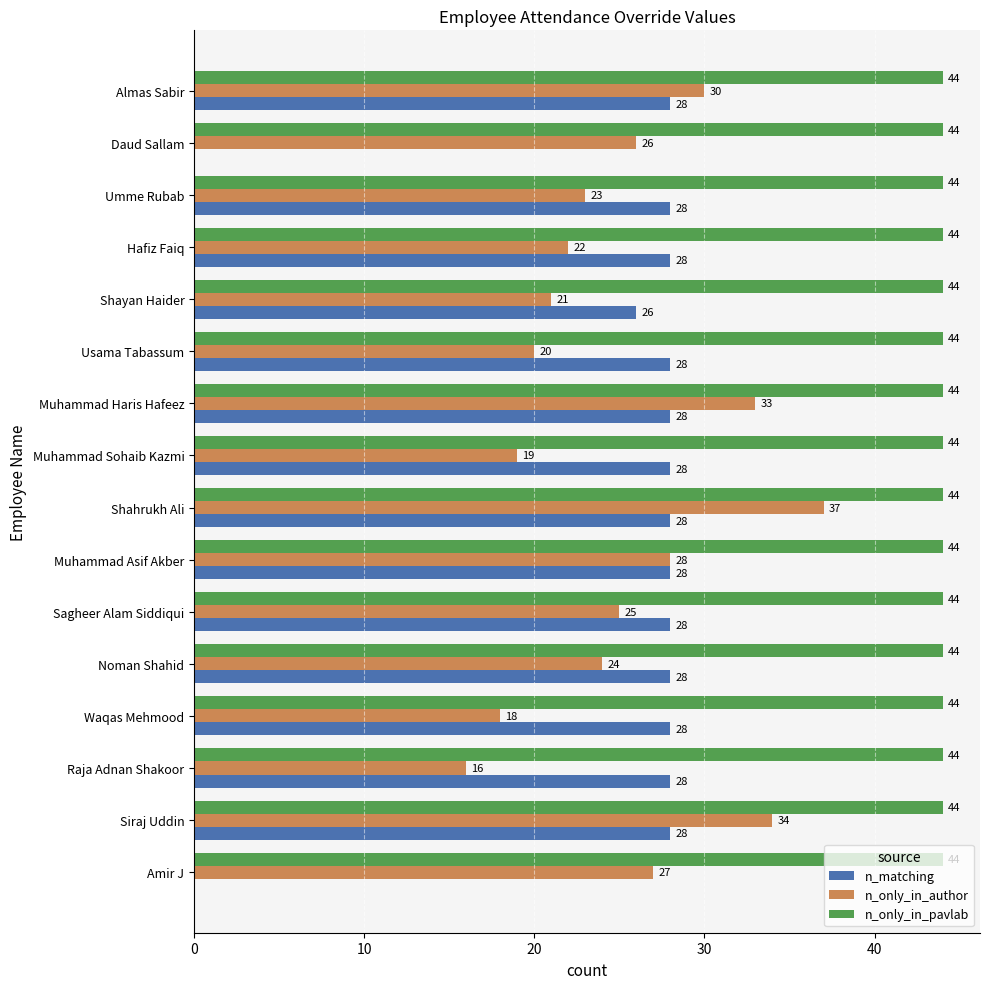

What is the maximum value for n_only_in_pavlab?

44